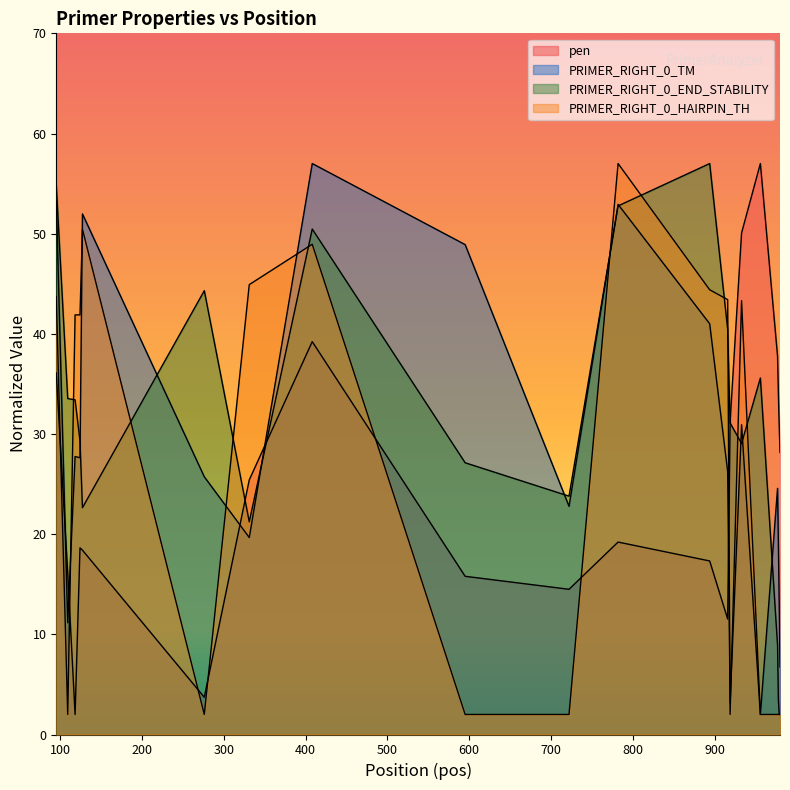

What is the maximum value for PRIMER_RIGHT_0_END_STABILITY?

57.0